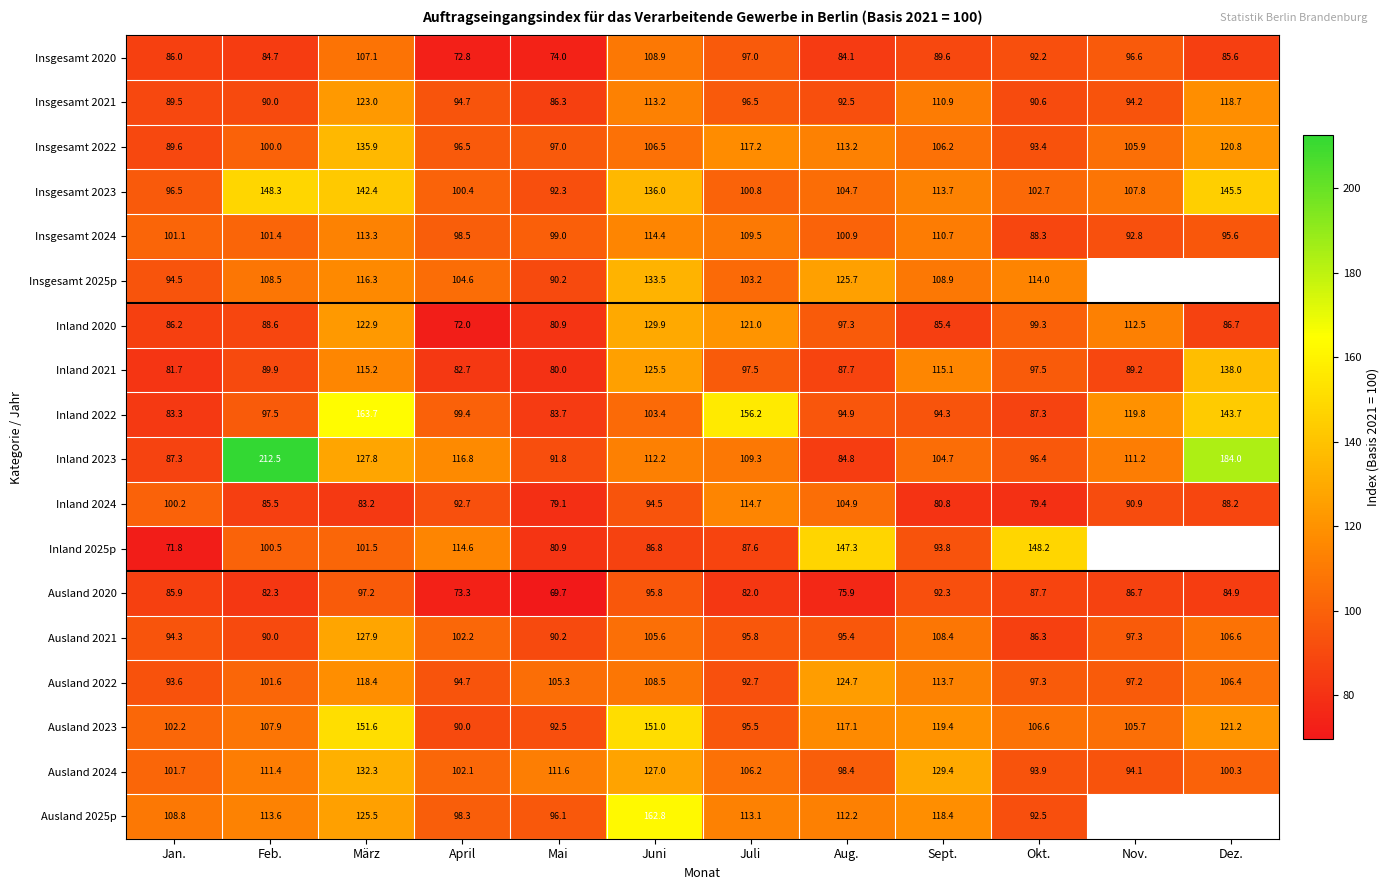

What is the sum of the Inland 2021 values at Aug. and März?

202.9